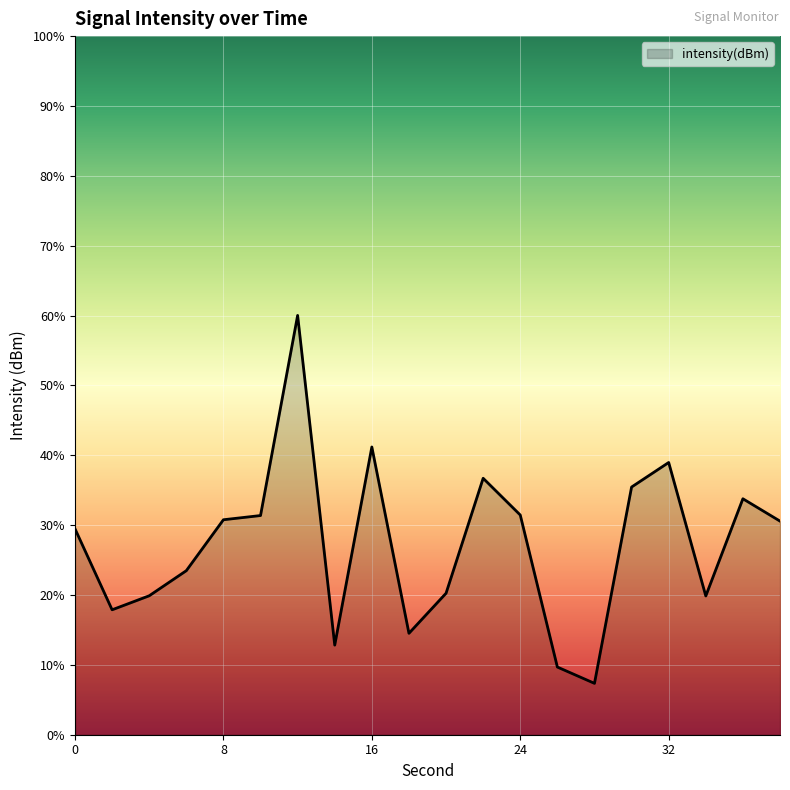

The chart shows a value of -111.3 at 36. True or false?

True